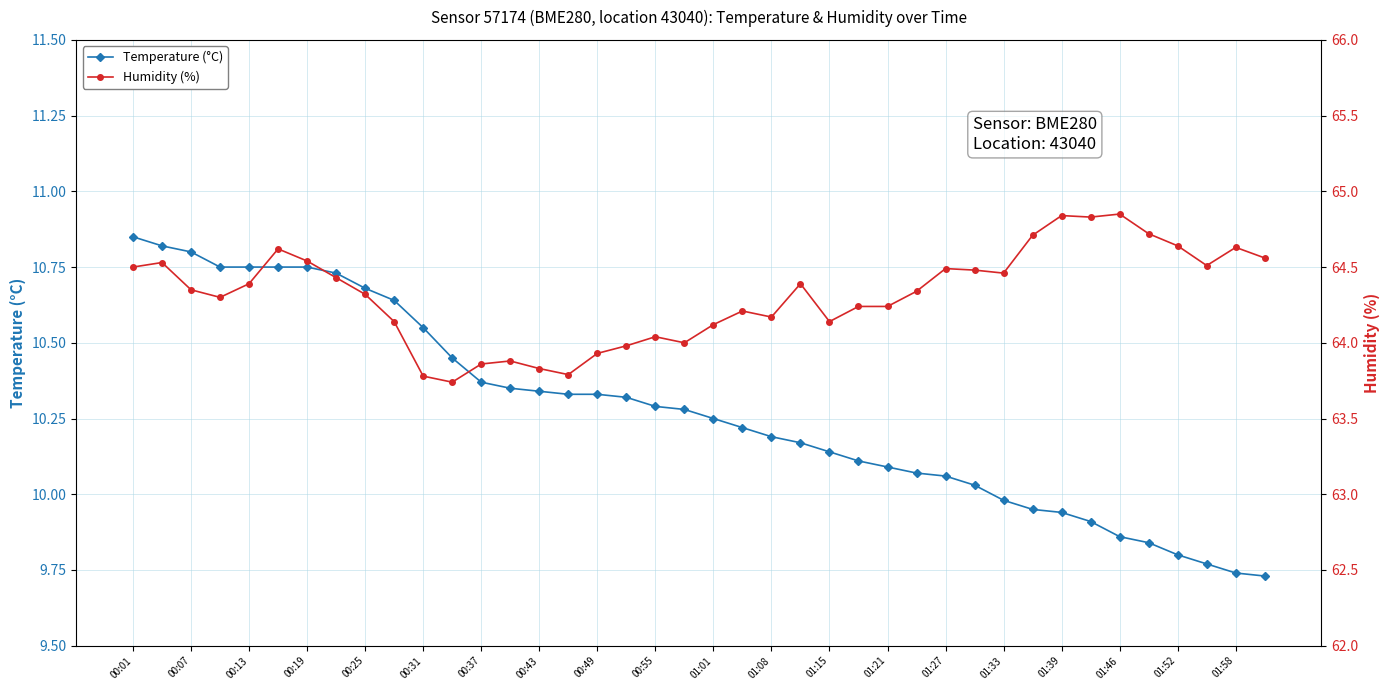

How many data points in Temperature (°C) are above 10?

30